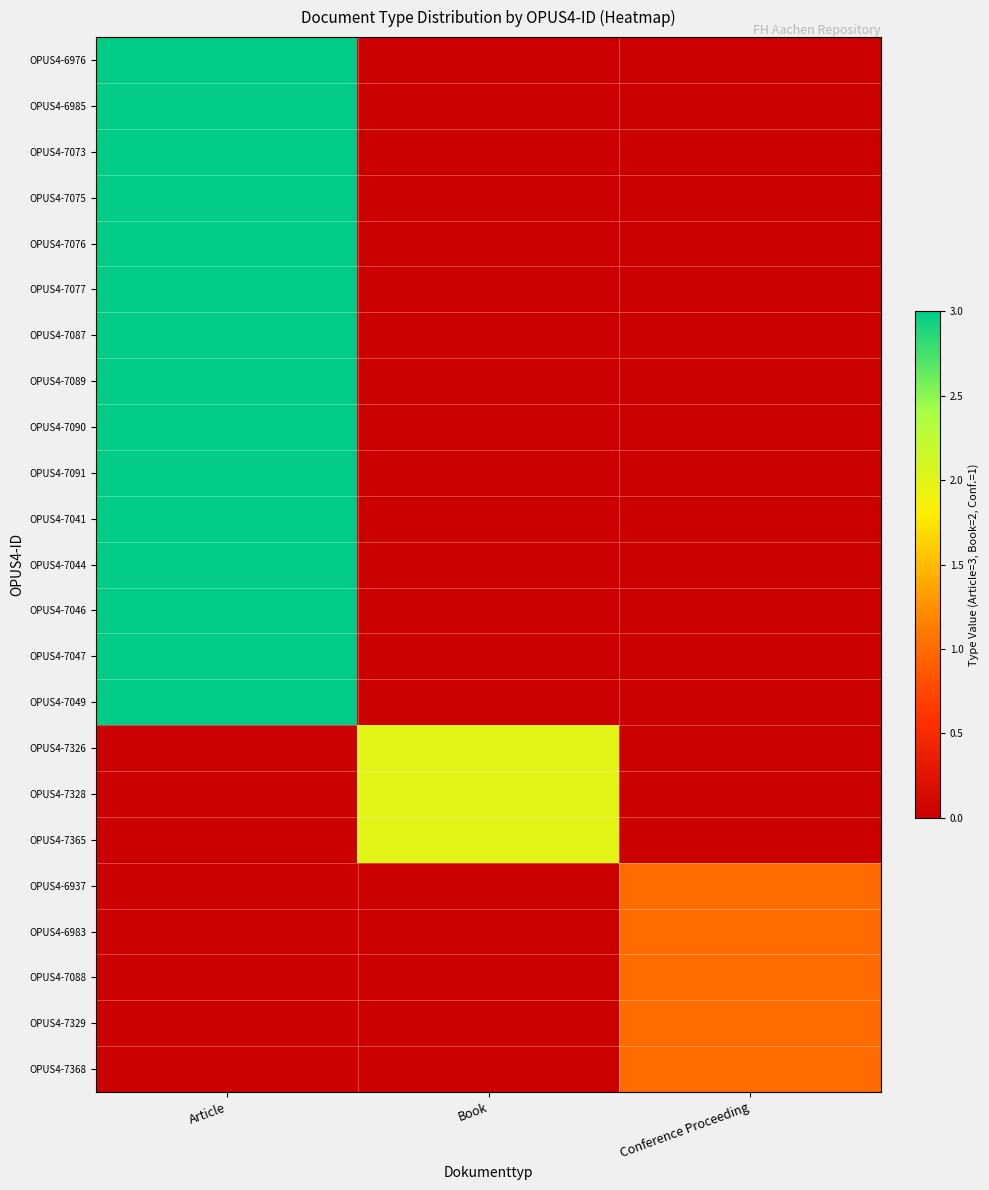

Rank the series by their maximum value, from lowest to highest.

OPUS4-6937, OPUS4-6983, OPUS4-7088, OPUS4-7329, OPUS4-7368, OPUS4-7326, OPUS4-7328, OPUS4-7365, OPUS4-6976, OPUS4-6985, OPUS4-7073, OPUS4-7075, OPUS4-7076, OPUS4-7077, OPUS4-7087, OPUS4-7089, OPUS4-7090, OPUS4-7091, OPUS4-7041, OPUS4-7044, OPUS4-7046, OPUS4-7047, OPUS4-7049